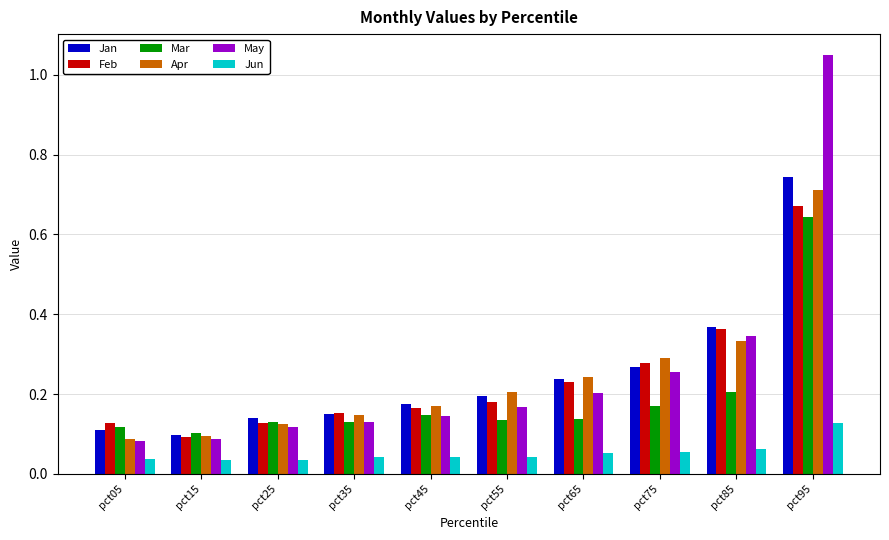

Between pct25 and pct75, which series saw the biggest shift?

Apr